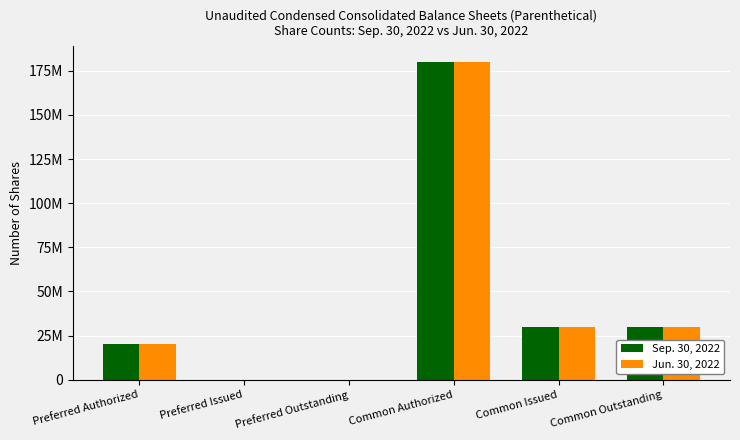

Are the bars grouped side by side (vs. stacked)?

Yes